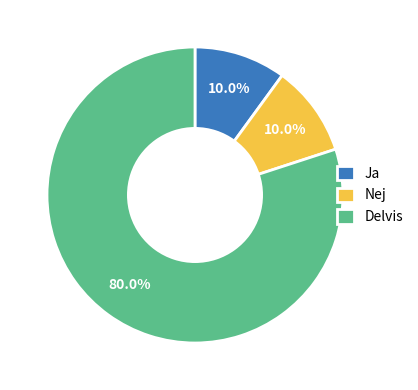

Does any single category account for the majority?

Yes